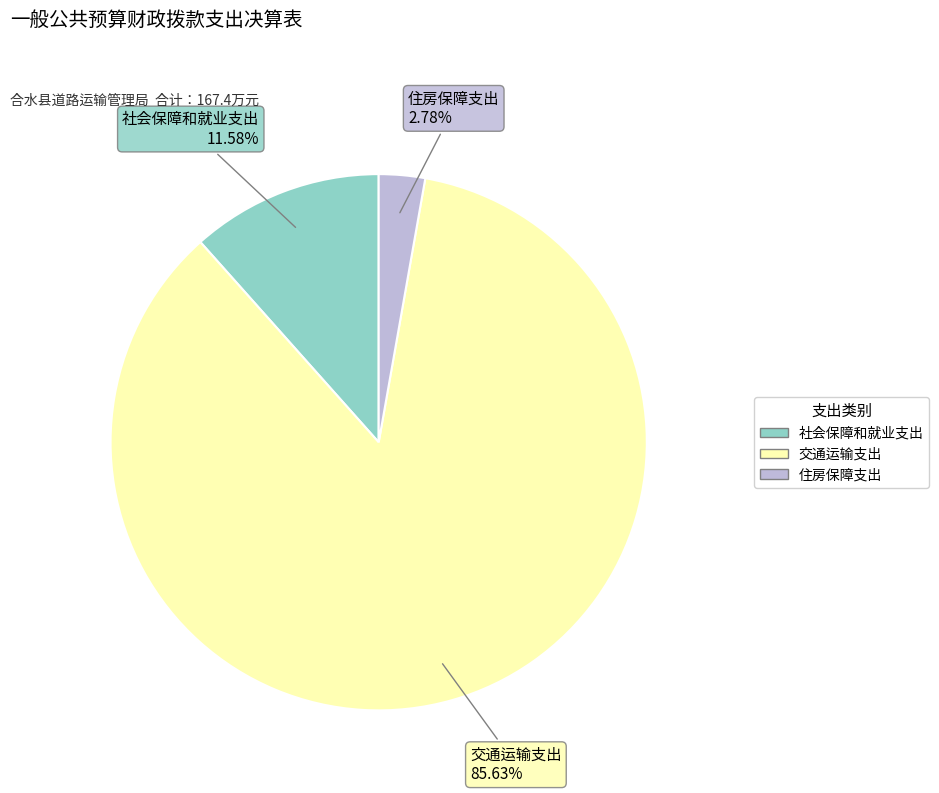

True or false: 住房保障支出 accounts for 3% of the total.

True